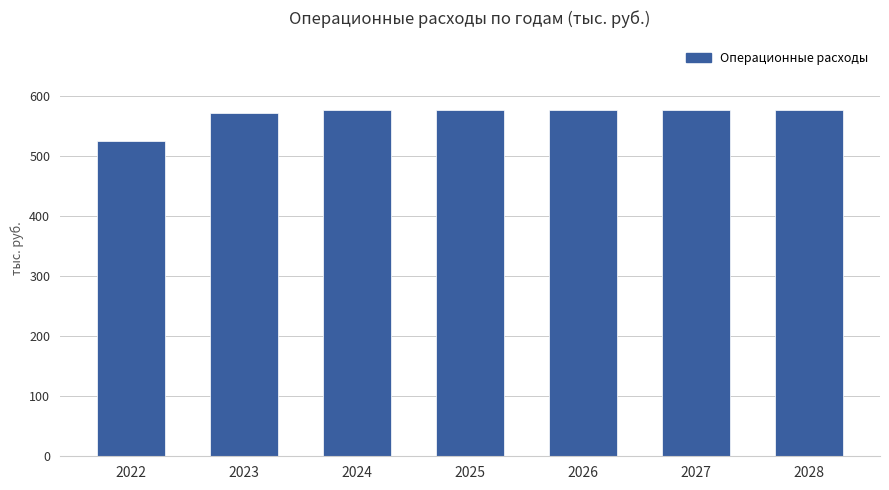

What is the maximum value shown in the chart?

577.5